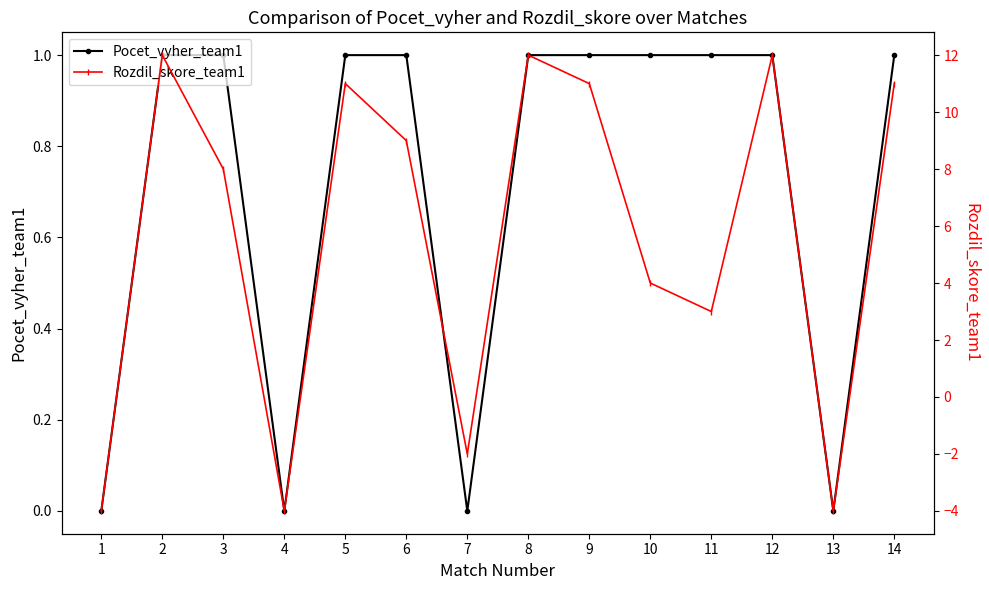

Between which two adjacent categories do Rozdil_skore_team1 and Pocet_vyher_team1 first intersect?

1 and 2